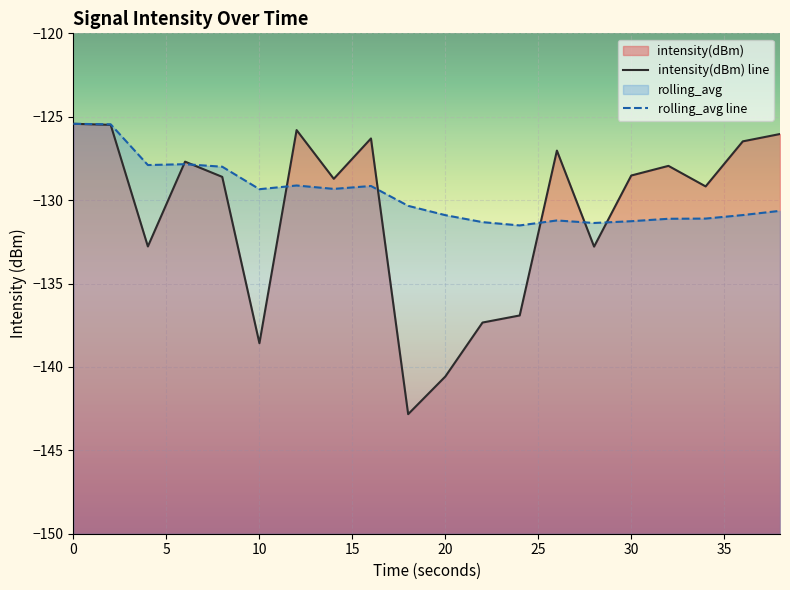

Where do intensity(dBm) and rolling_avg first cross each other?

4 and 6